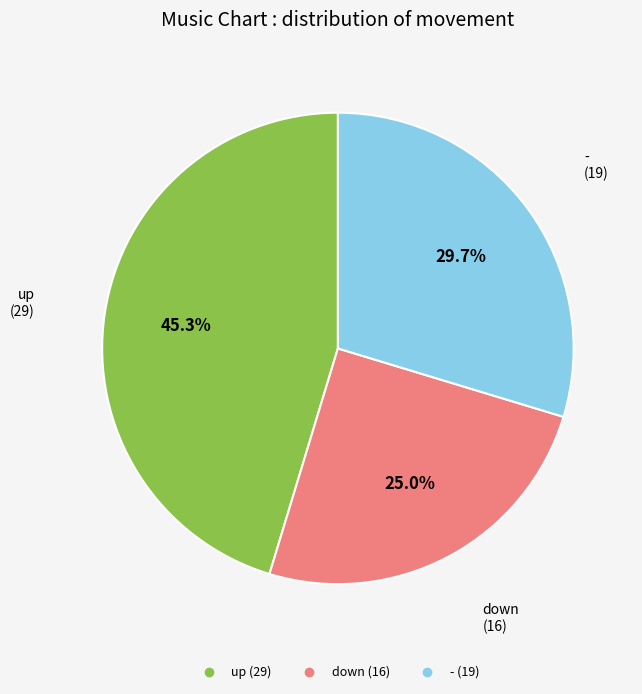

Rank the categories by value from highest to lowest.

up, -, down